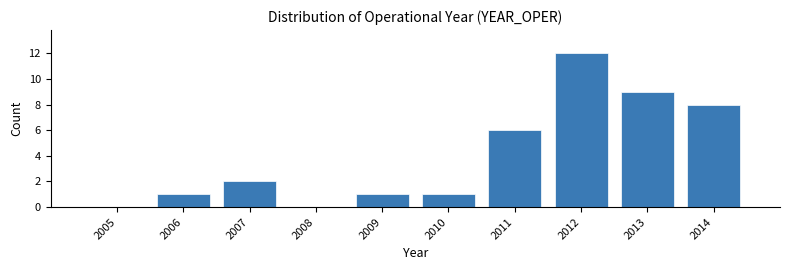

Reading left to right, list all the values displayed in this chart.

2005=0	2006=1	2007=2	2008=0	2009=1	2010=1	2011=6	2012=12	2013=9	2014=8